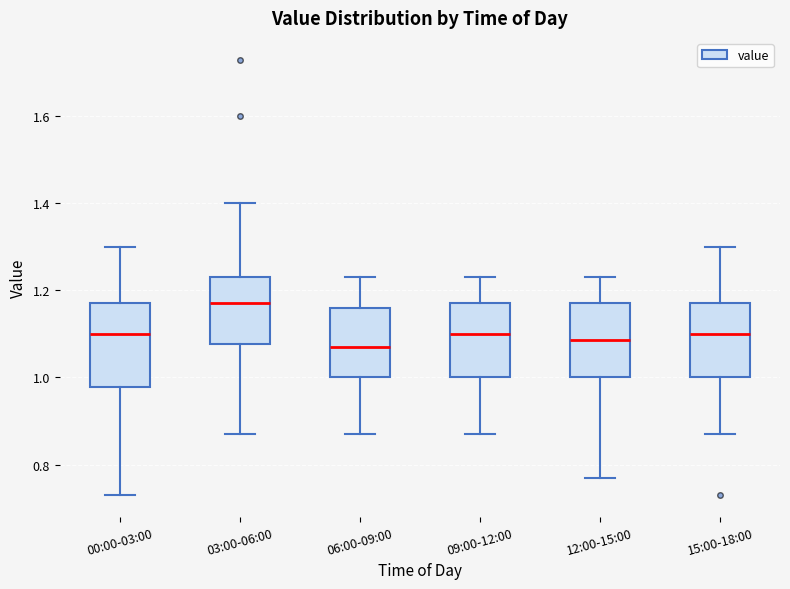

Reading left to right, transcribe this box plot: for each box, give where its median line is, the range the box spans, and where its two whiskers end, as read against the y-axis. The values are not printed on the chart, so give them approximately, as read against the axis.

00:00-03:00: median 1.10, box 0.98 to 1.18, whiskers 0.74 to 1.30
03:00-06:00: median 1.18, box 1.08 to 1.24, whiskers 0.88 to 1.40
06:00-09:00: median 1.08, box 1.00 to 1.16, whiskers 0.88 to 1.24
09:00-12:00: median 1.10, box 1.00 to 1.18, whiskers 0.88 to 1.24
12:00-15:00: median 1.08, box 1.00 to 1.18, whiskers 0.78 to 1.24
15:00-18:00: median 1.10, box 1.00 to 1.18, whiskers 0.88 to 1.30